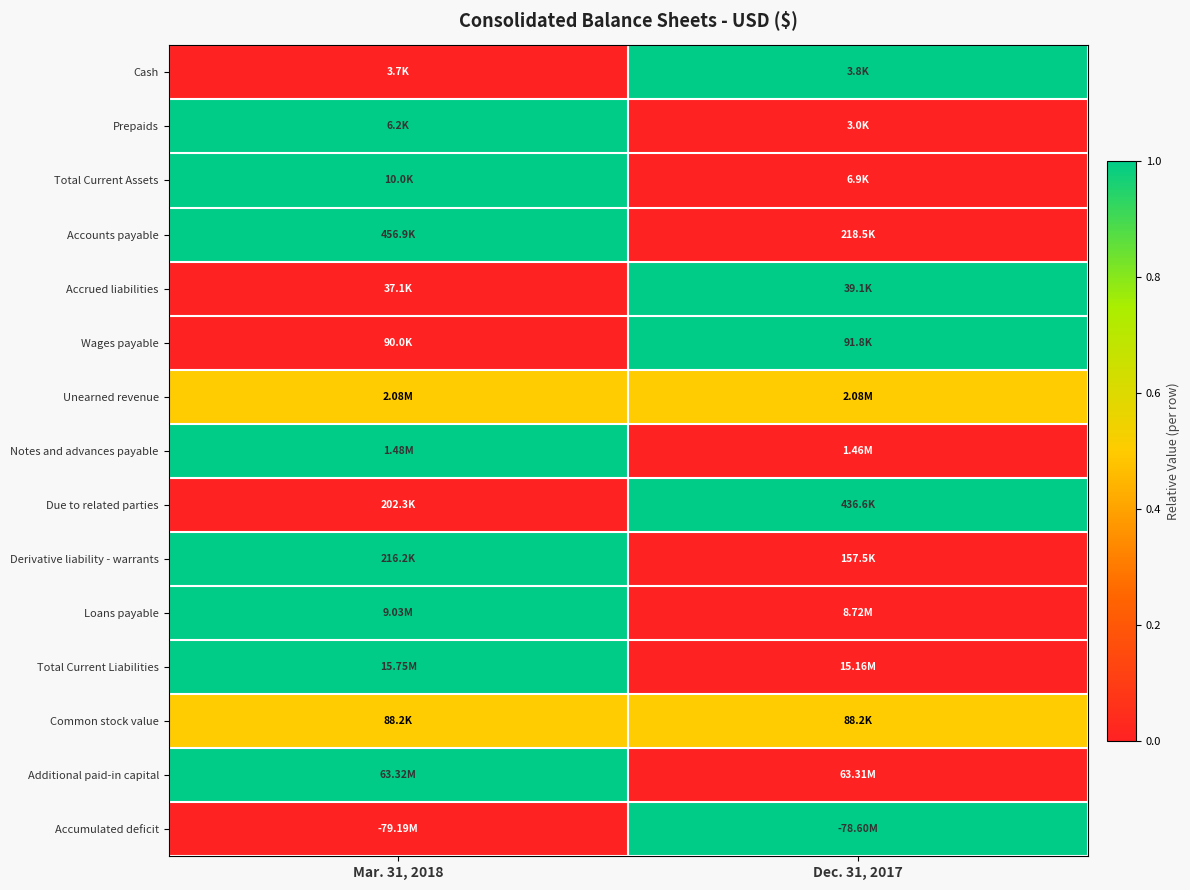

What is the greatest value displayed?

1.0